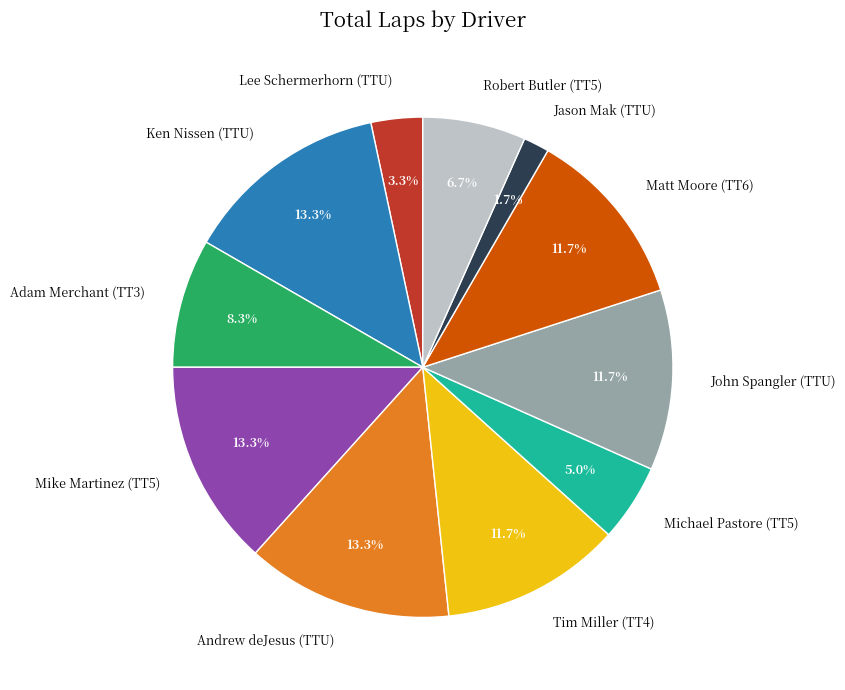

The John Spangler (TTU) slice represents 12% of the pie. True or false?

True